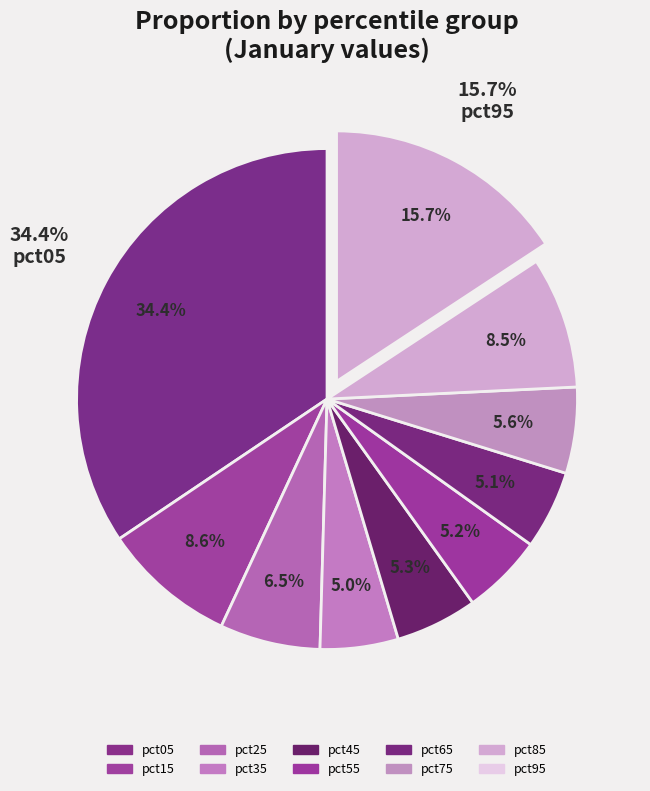

Is it true that pct65 is 11% of the pie?

False